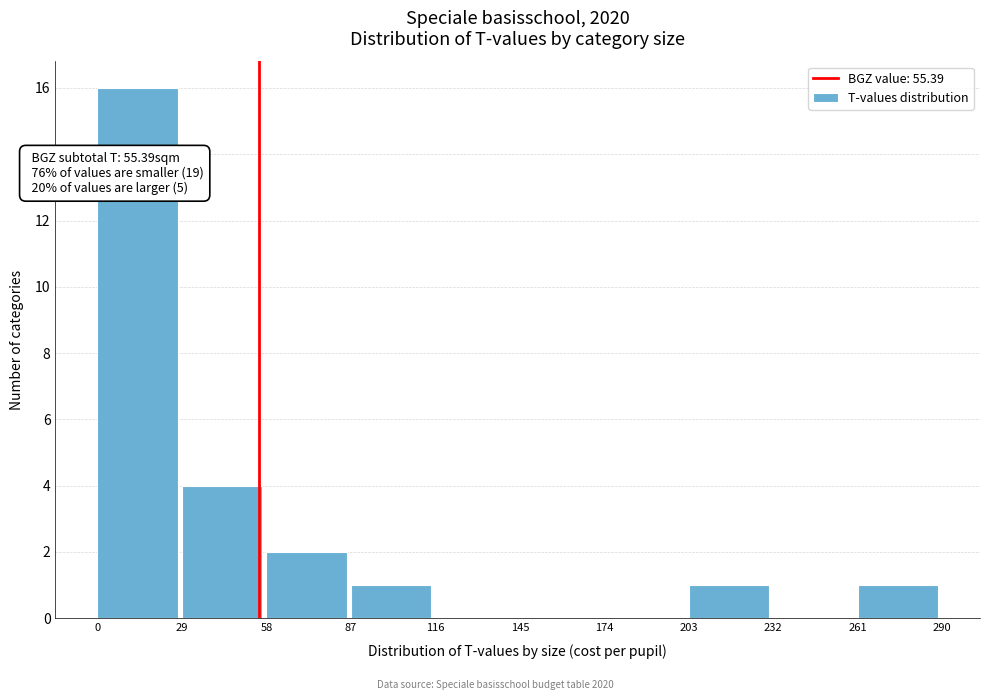

Which range on the x-axis has the tallest bar?

0 to 29